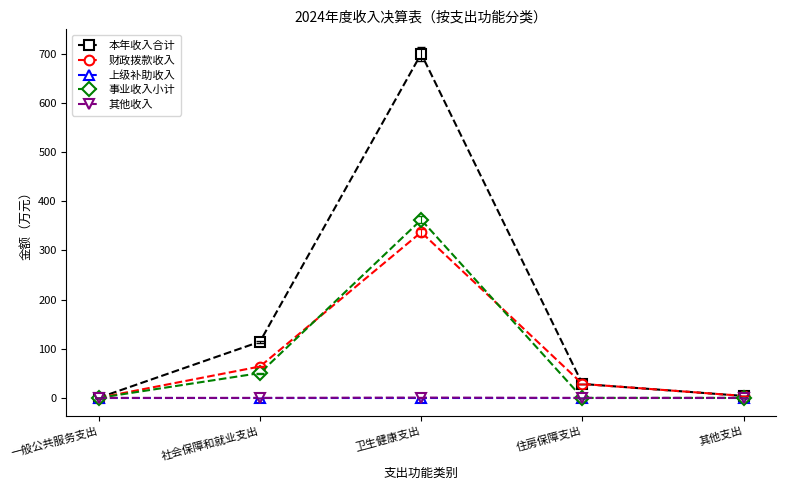

True or false: 本年收入合计 has a value of 699.5 at 卫生健康支出.

True